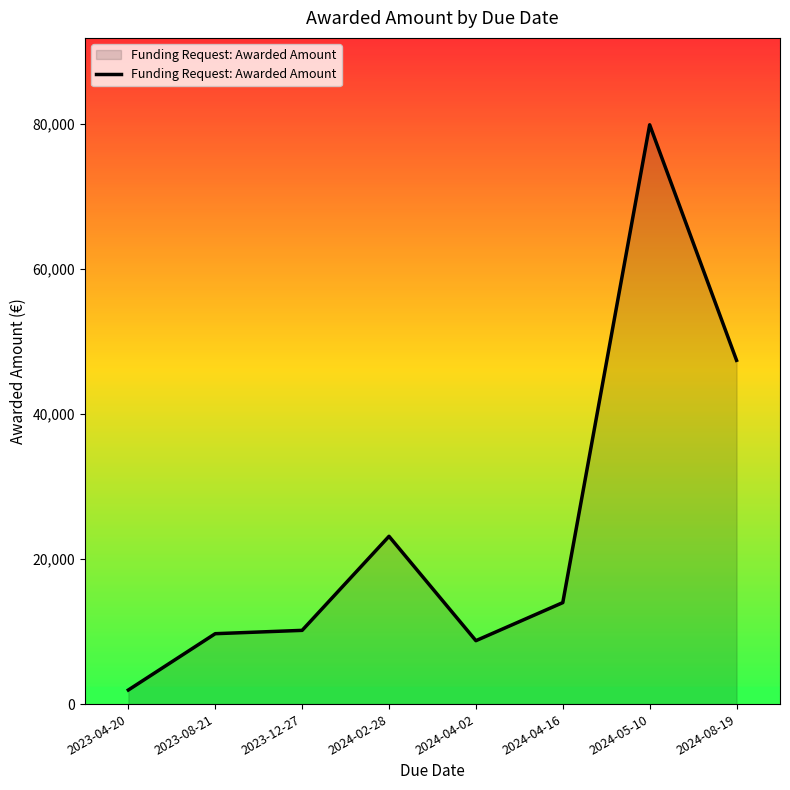

At which label is the value closest to 40933?

2024-08-19